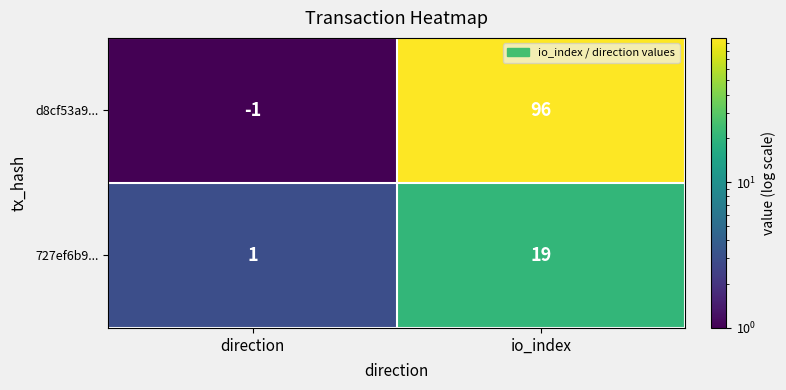

Which series has the largest range (max minus min)?

d8cf53a9...